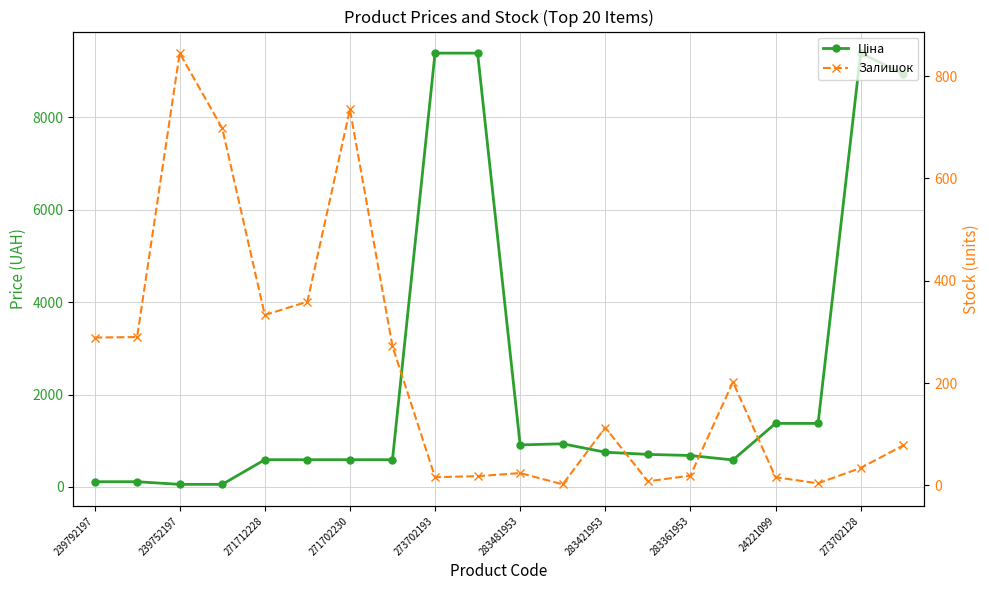

What is the average value of the Залишок series?

217.8